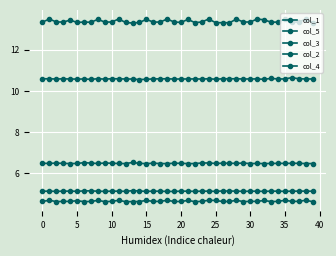

At which label does col_2 reach its peak?

24